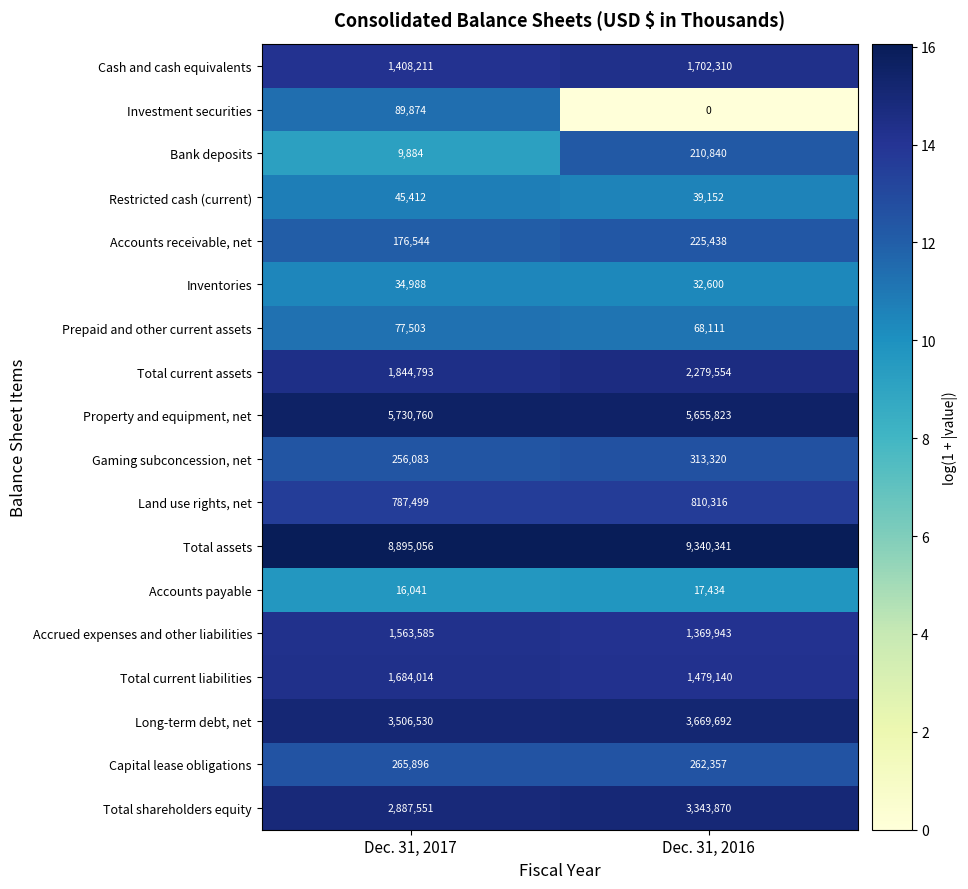

The Accounts payable series shows 17434 at Dec. 31, 2016. True or false?

True